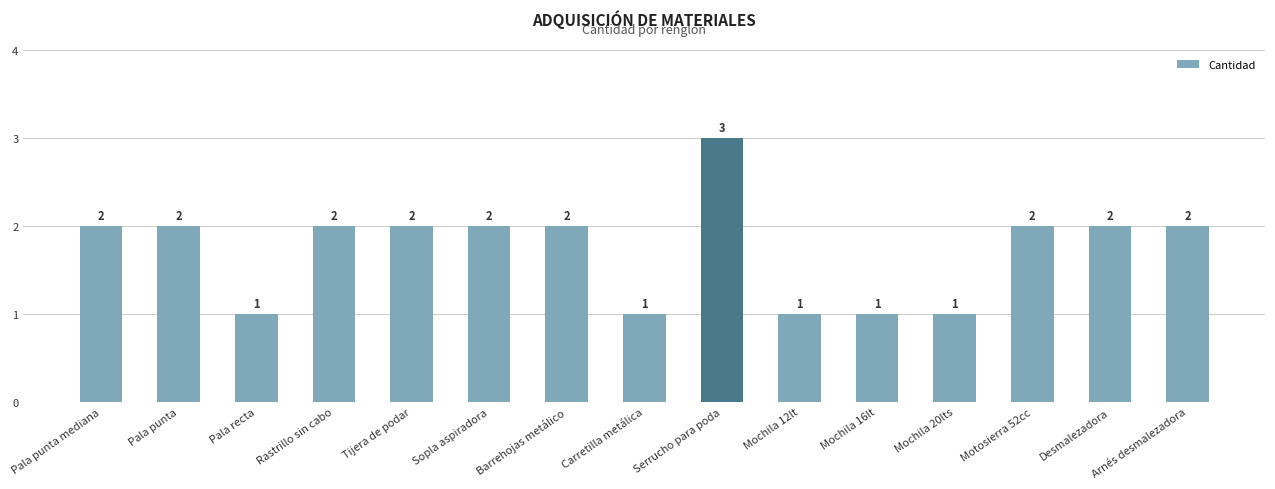

Reading left to right, list all the values displayed in this chart.

2	2	1	2	2	2	2	1	3	1	1	1	2	2	2